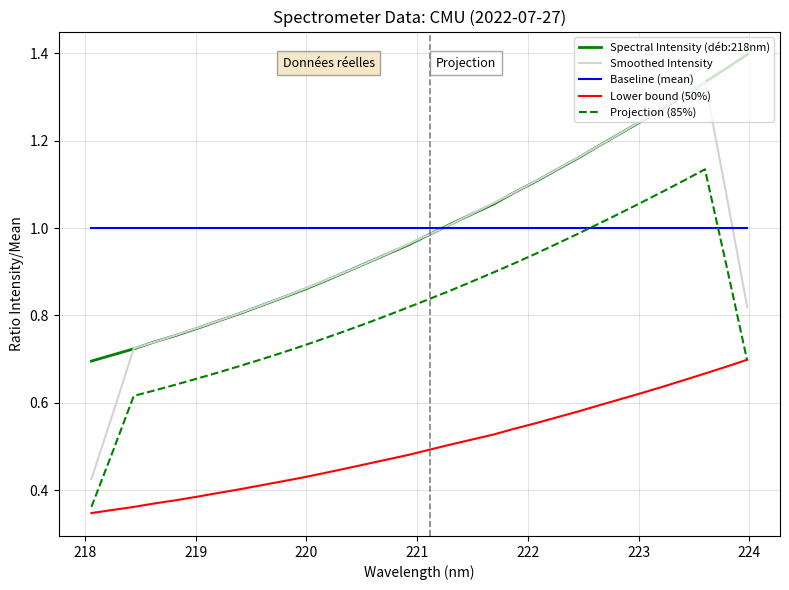

What is the sum of all Smoothed Intensity values?

30.7